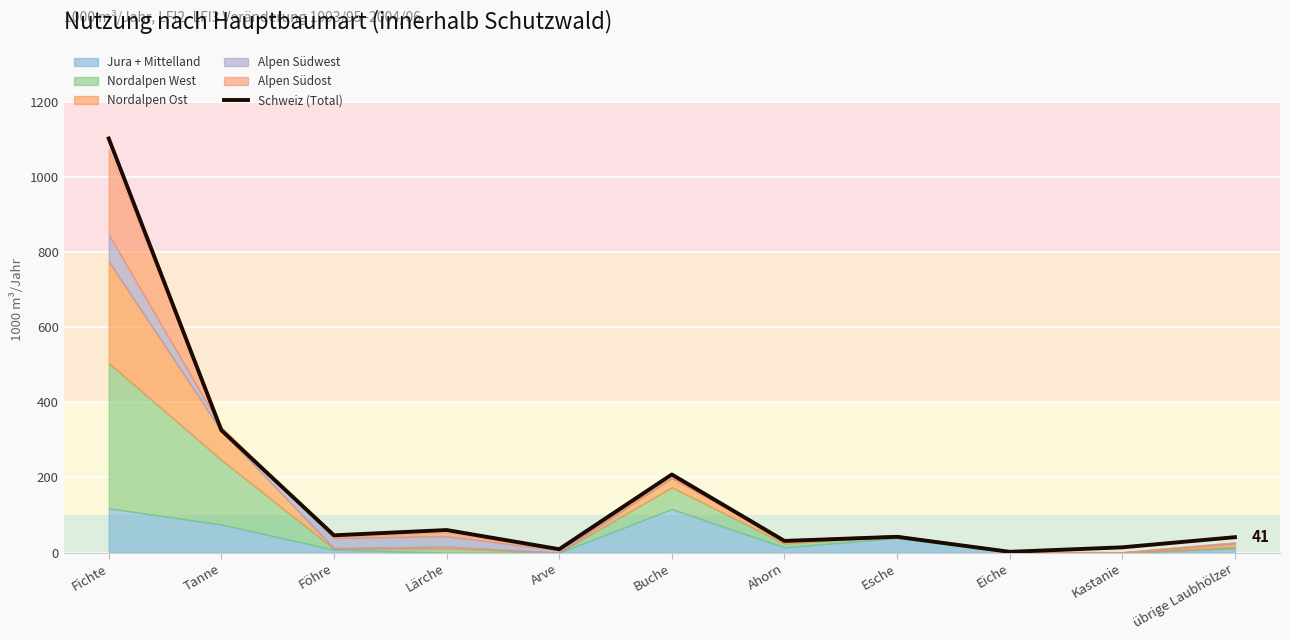

What is the label of the 3rd point from the left?

Föhre